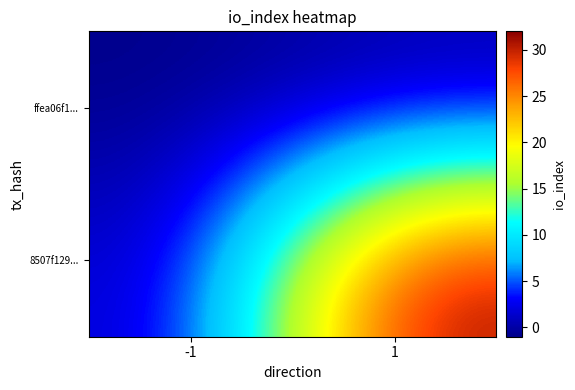

What is the total value across all series at 1?

32